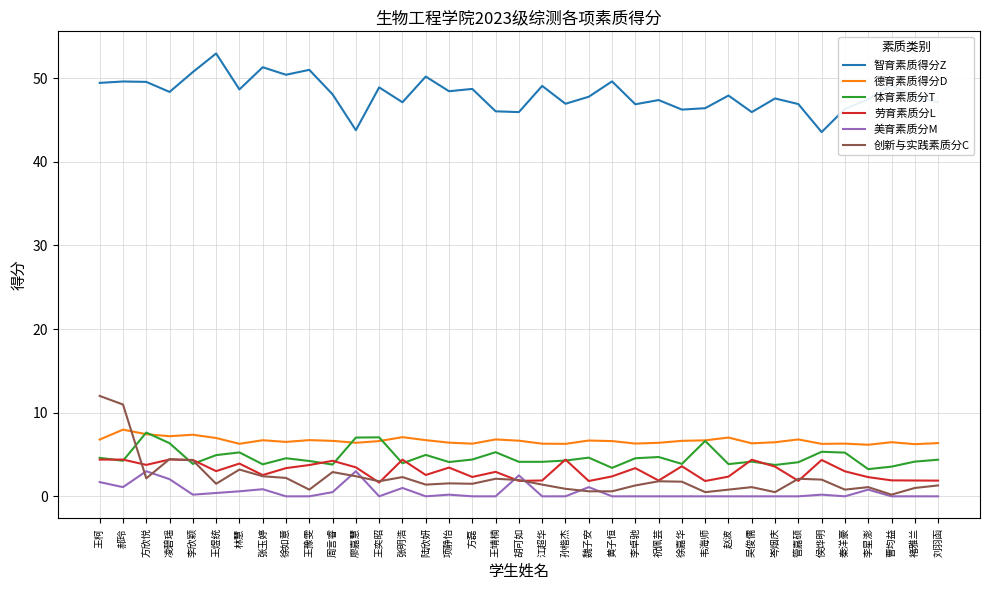

True or false: 劳育素质分L and 智育素质得分Z cross at least once.

False